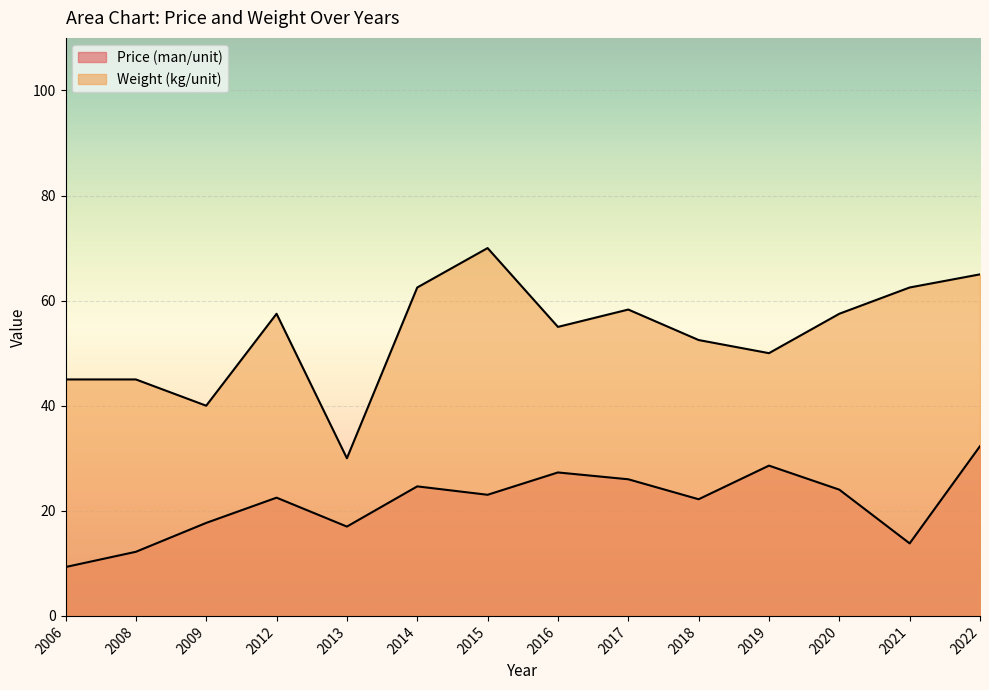

What is the total value across all series at 2008?

57.2